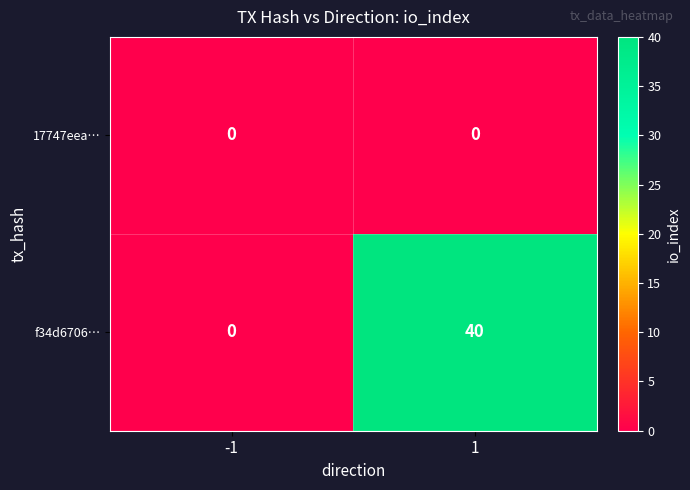

Rank the series at 1 from lowest to highest value.

17747eea…, f34d6706…